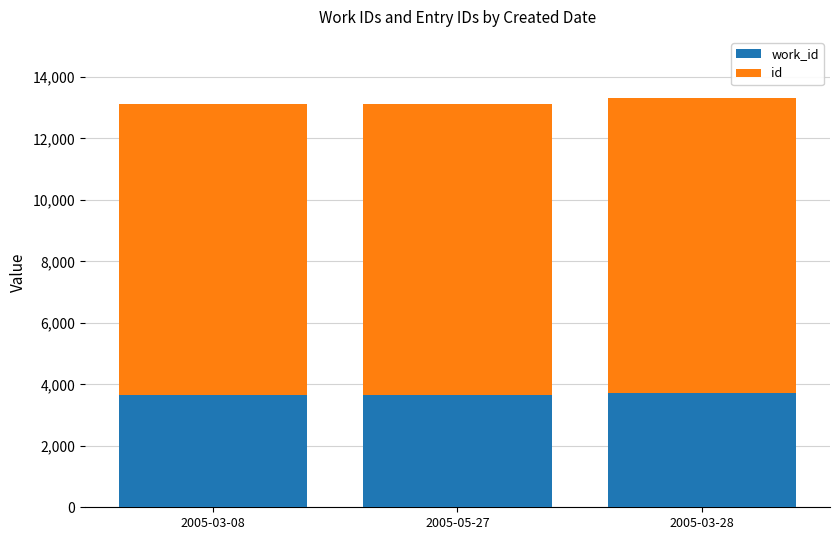

Between 2005-03-08 and 2005-03-28, which series saw the biggest shift?

id